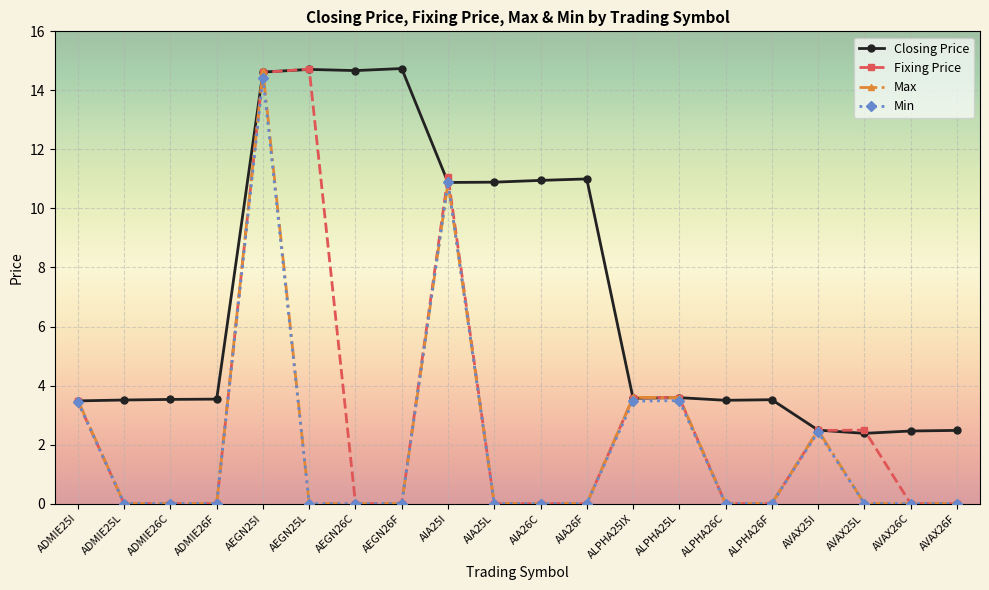

What are all the series names shown in the legend?

Closing Price, Fixing Price, Max, Min